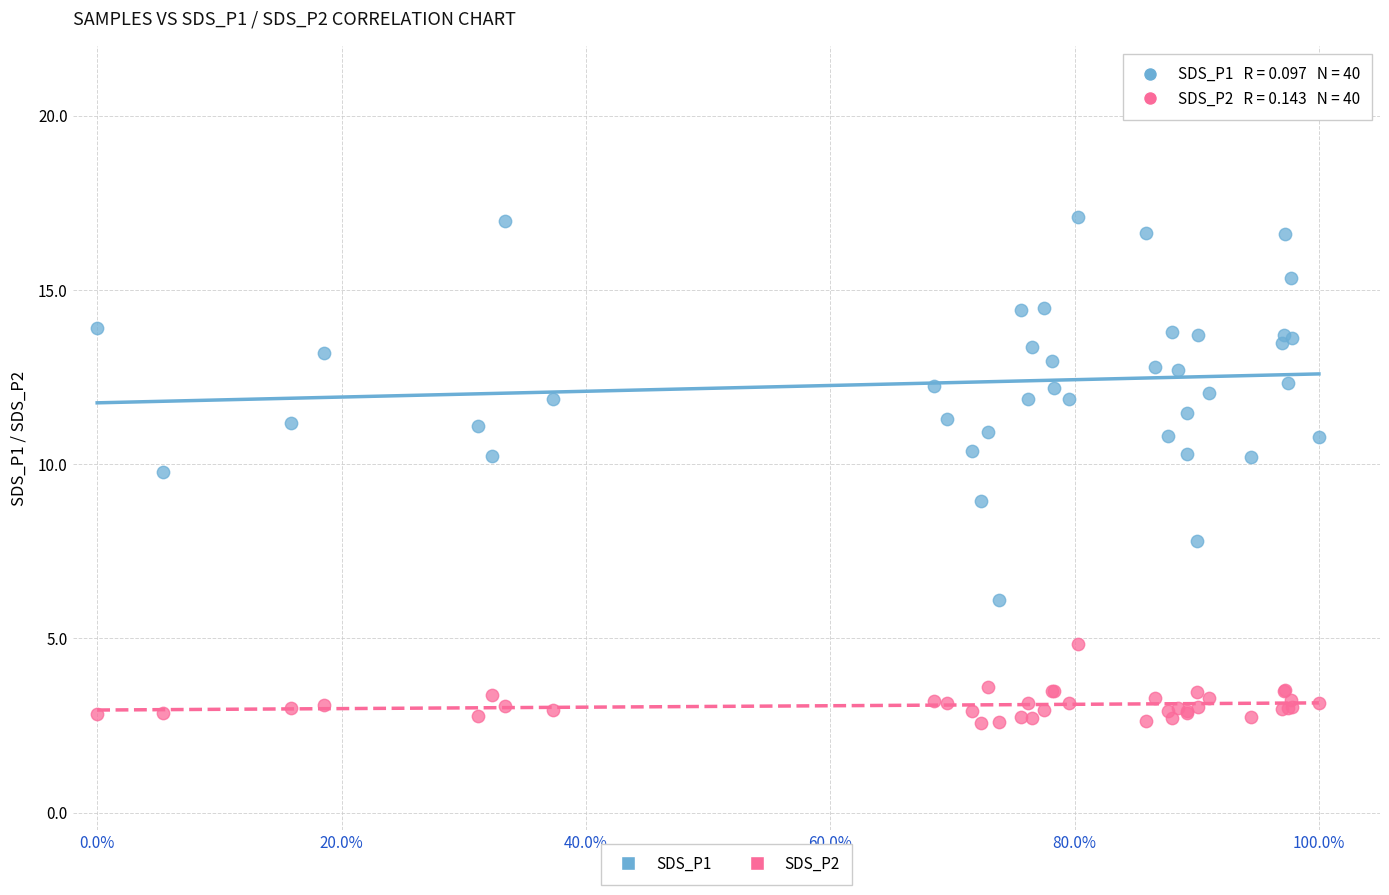

Which series has the widest spread of Y values?

SDS_P1